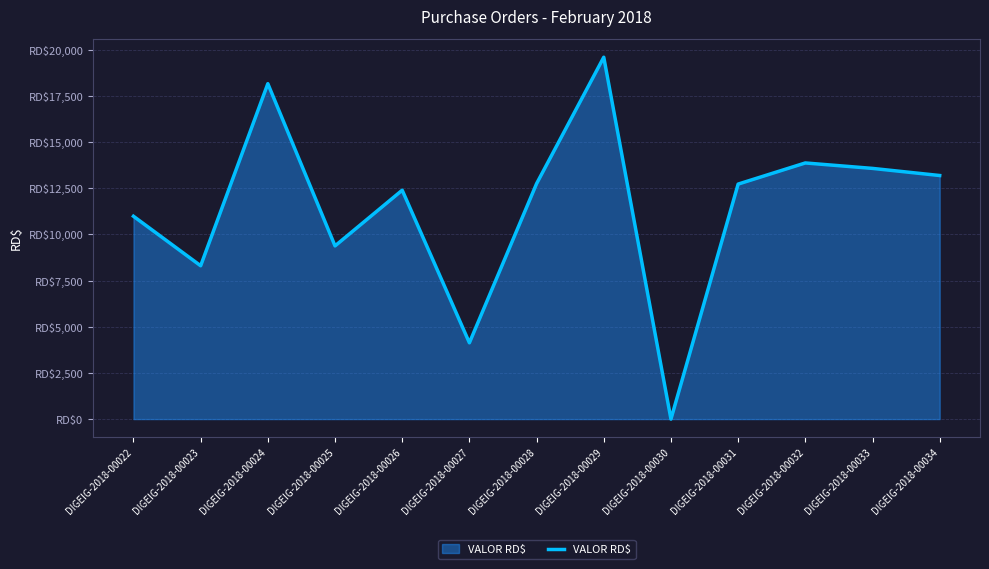

Does the chart display data point markers on the line(s)?

No